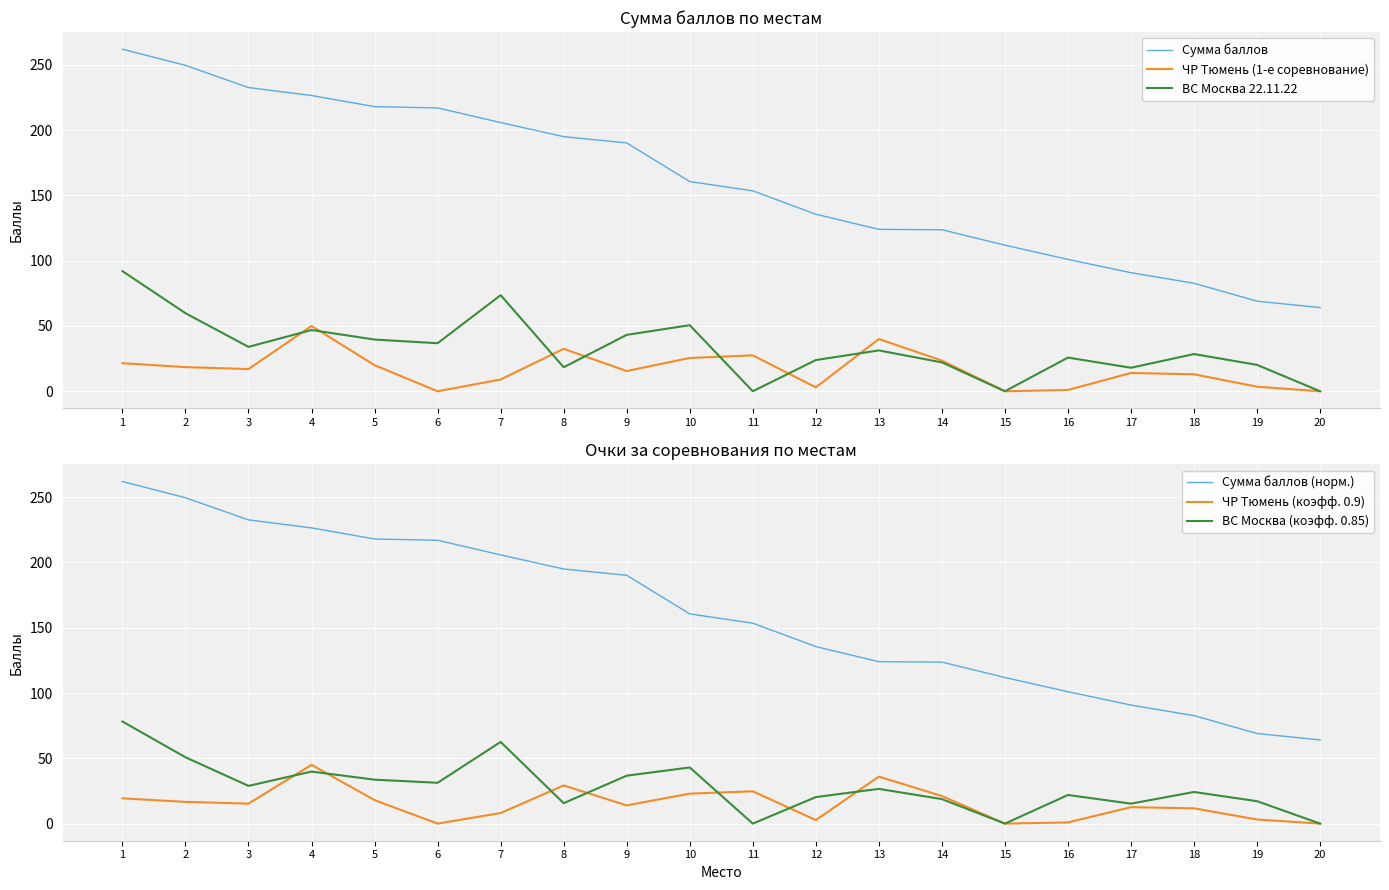

True or false: Сумма баллов has more than 1 points higher than both neighbors.

False